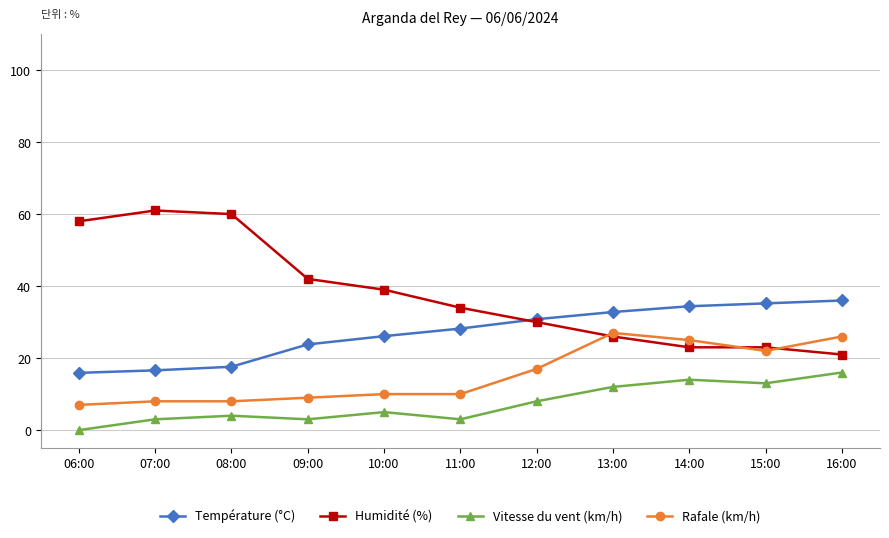

True or false: Humidité (%) and Rafale (km/h) intersect in this chart.

True